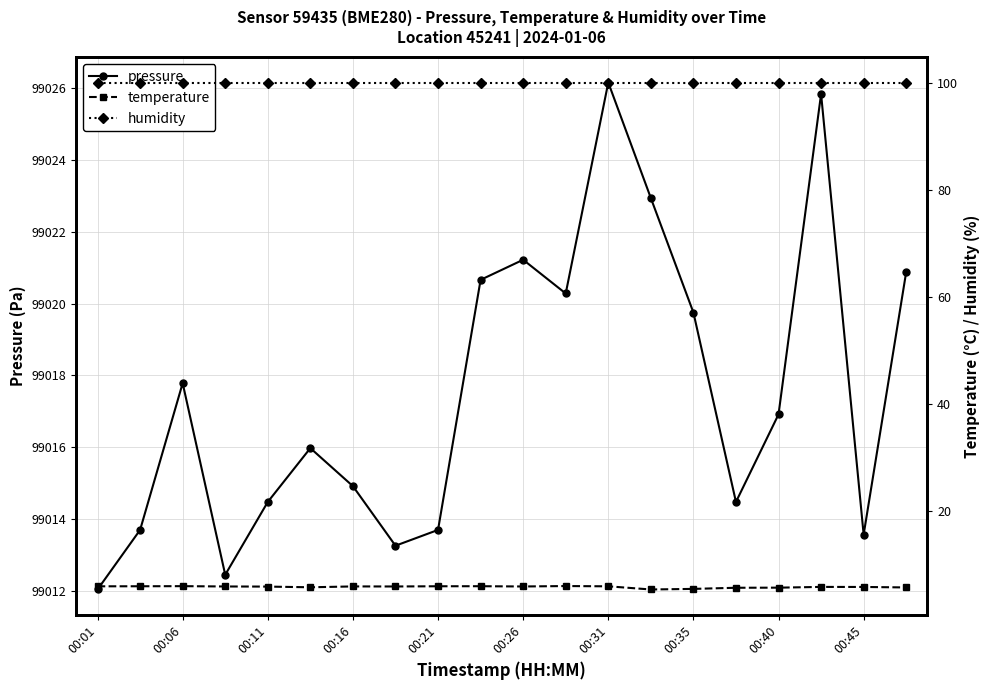

The value of pressure at 00:35 is 30393.4. True or false?

False